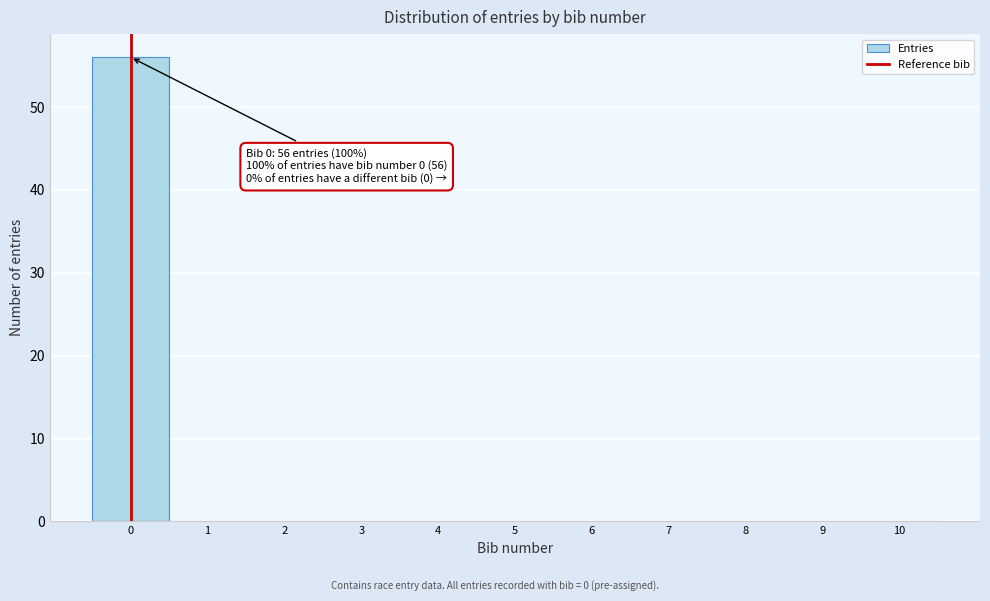

Reading left to right, extract all data points from this chart.

0=56	1=0	2=0	3=0	4=0	5=0	6=0	7=0	8=0	9=0	10=0